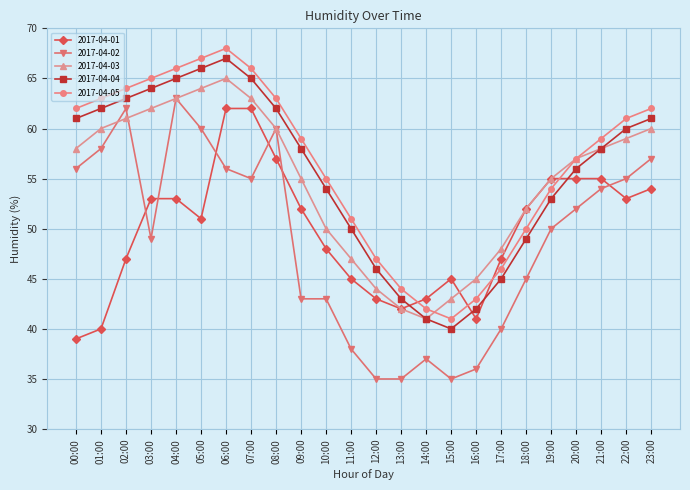

At which category does 2017-04-03 reach its first local valley?

14:00